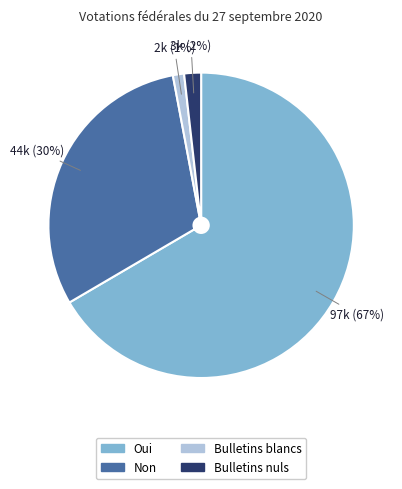

Do Non and Bulletins nuls together represent more than half of the pie?

No